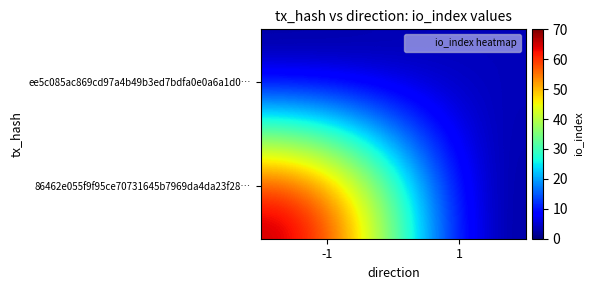

List the series in order of their peak value, lowest first.

ee5c085ac869cd97a4b49b3ed7bdfa0e0a6a1d0…, 86462e055f9f95ce70731645b7969da4da23f28…